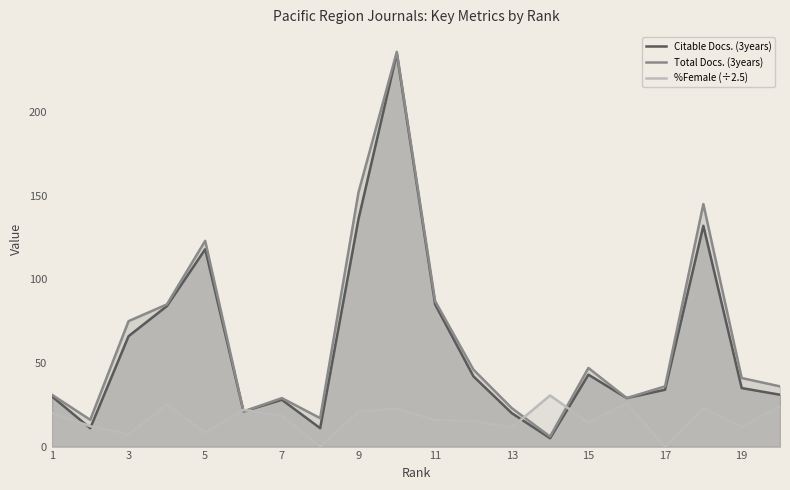

Rank the series at 19 from lowest to highest value.

%Female (÷2.5), Citable Docs. (3years), Total Docs. (3years)